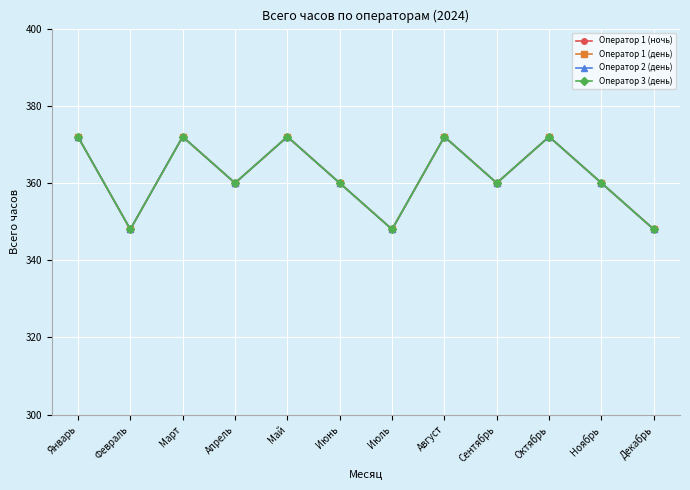

Which series has the largest total across all categories?

Оператор 1 (ночь)